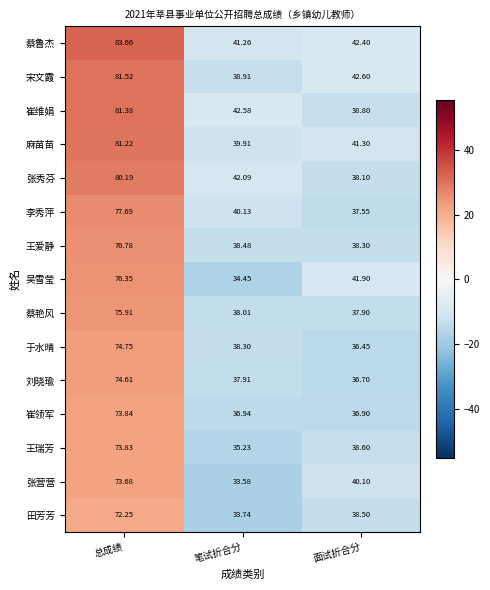

Which series has the largest total across all categories?

蔡鲁杰